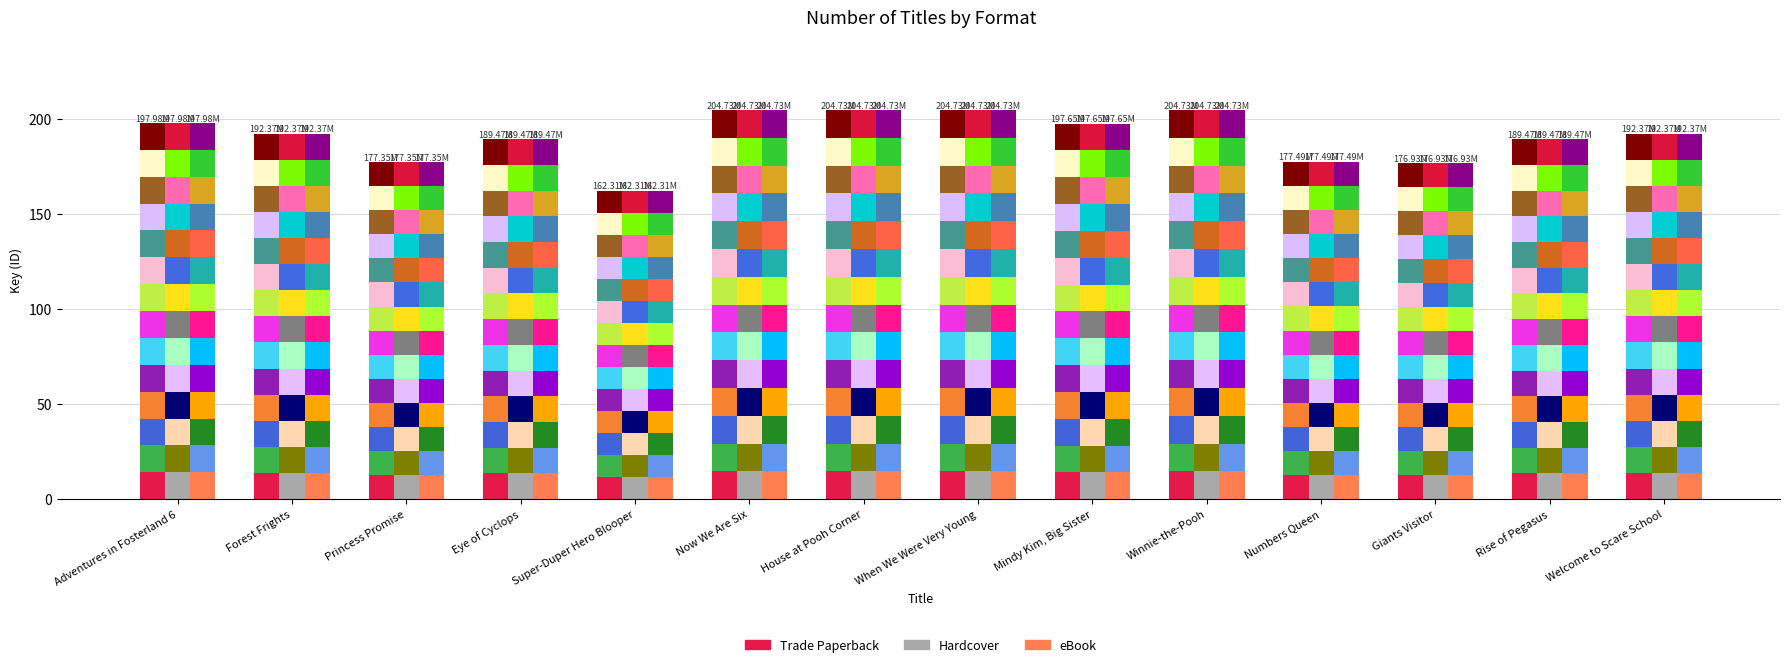

What is the average value of the Hardcover series?

13.6